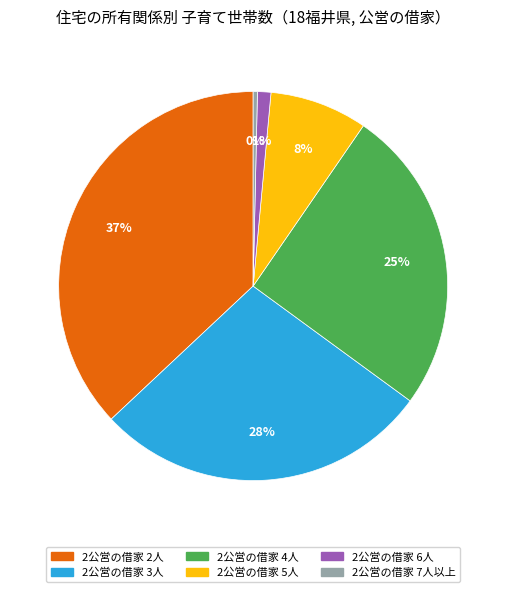

True or false: 2公営の借家 3人 accounts for 15% of the total.

False